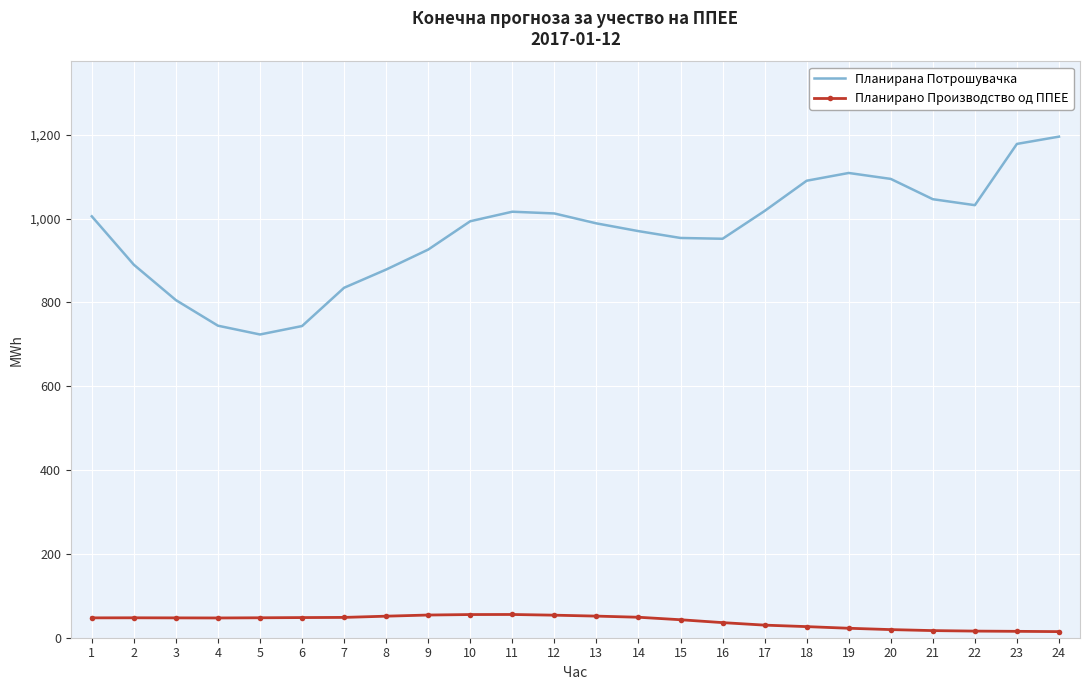

What is the minimum value shown in the chart?

14.6